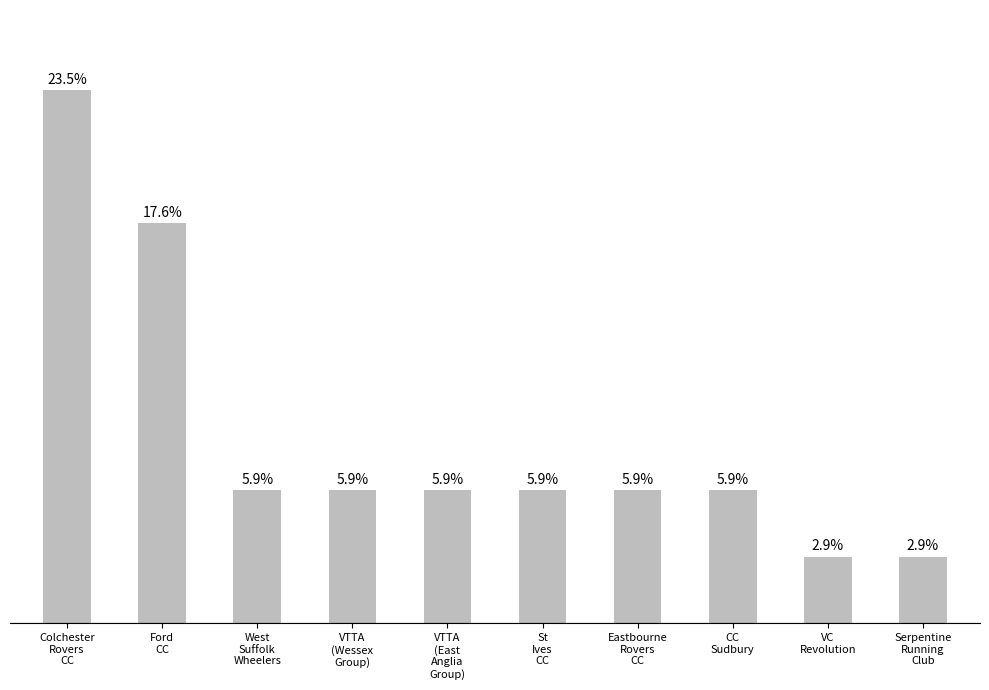

Which label corresponds to the largest value in the chart?

Colchester
Rovers
CC